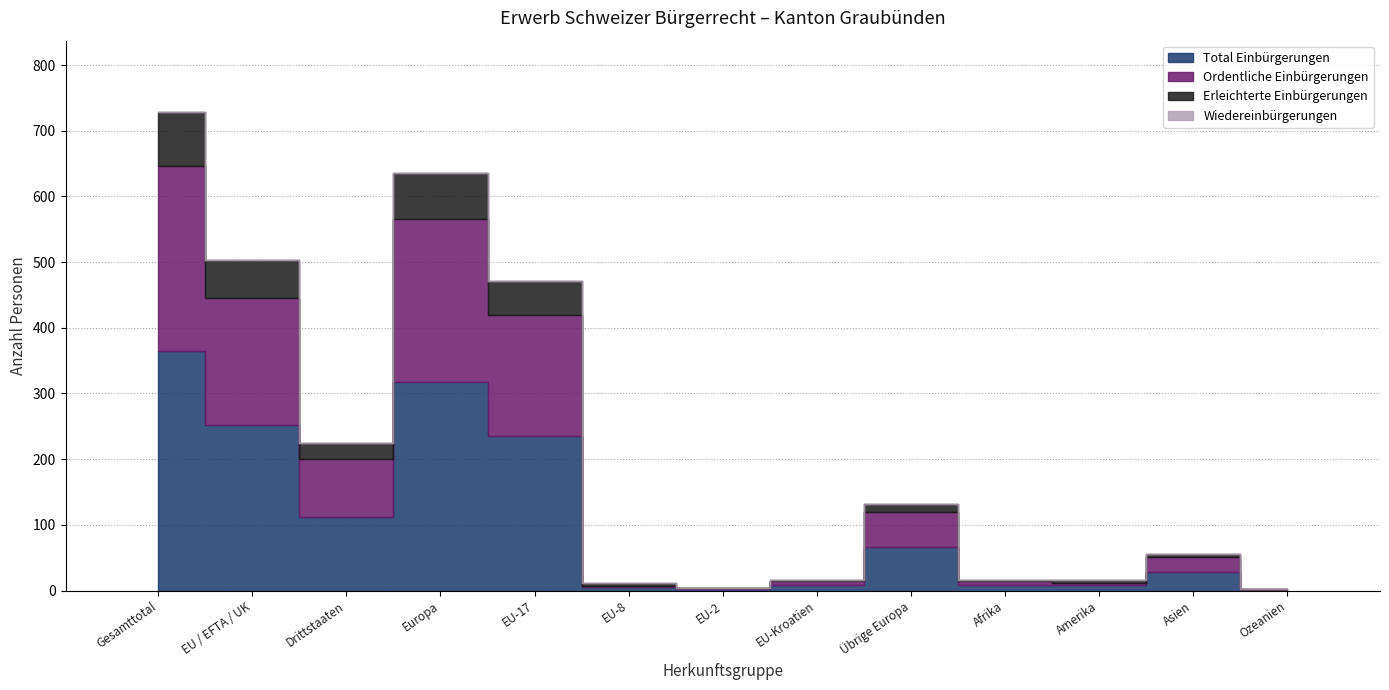

Reading right to left, extract all data points from this chart.

Total Einbürgerungen: 1	28	8	8	66	8	2	6	236	318	112	252	364
Ordentliche Einbürgerungen: 1	23	4	6	53	7	2	1	184	247	88	194	282
Erleichterte Einbürgerungen: 0	5	4	2	13	1	0	5	52	71	24	58	82